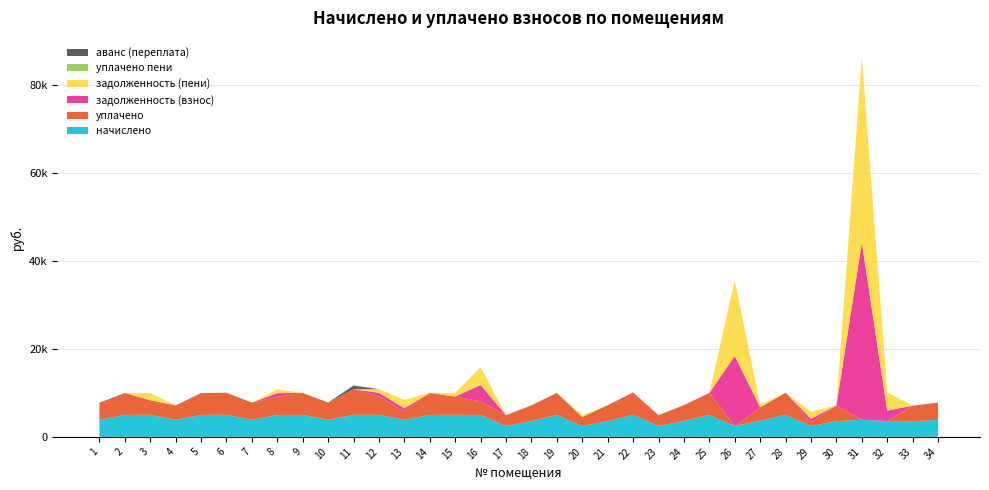

Reading left to right, list all the values displayed in this chart.

начислено: 1=3883.3	2=4992.9	3=5001.2	4=3875.0	5=4984.6	6=5017.7	7=3891.6	8=4968.0	9=4992.8	10=3899.9	11=5001.1	12=5009.4	13=3891.6	14=4992.8	15=5001.1	16=4976.3	17=2467.4	18=3585.2	19=5001.1	20=2459.2	21=3601.8	22=5050.8	23=2467.4	24=3610.1	25=4992.8	26=2484.0	27=3659.8	28=5026.0	29=2459.2	30=3568.7	31=3899.9	32=3601.8	33=3543.8	34=3891.6
уплачено: 1=3883.3	2=4992.9	3=3334.1	4=3275.0	5=4984.6	6=5017.7	7=3891.6	8=4140.0	9=4992.8	10=3899.9	11=5834.6	12=4174.6	13=1947.2	14=4992.8	15=4167.6	16=3101.2	17=2467.4	18=3585.2	19=5001.1	20=2049.3	21=3601.8	22=5050.8	23=2467.4	24=3610.1	25=4992.8	26=0.0	27=3049.8	28=5026.0	29=819.7	30=3568.7	31=0.0	32=0.0	33=3543.8	34=3891.6
задолженность (взнос): 1=0.0	2=0.0	3=0.0	4=0.0	5=0.0	6=0.0	7=0.0	8=828.0	9=0.0	10=0.0	11=0.0	12=832.8	13=648.6	14=0.0	15=0.0	16=3699.5	17=0.0	18=0.0	19=0.0	20=0.0	21=0.0	22=0.0	23=0.0	24=0.0	25=0.0	26=15906.0	27=0.0	28=0.0	29=819.7	30=0.0	31=40269.1	32=2357.7	33=0.0	34=0.0
задолженность (пени): 1=0.0	2=0.0	3=1667.1	4=0.0	5=0.0	6=0.0	7=0.0	8=828.0	9=0.0	10=0.0	11=0.0	12=834.8	13=1944.4	14=0.0	15=833.5	16=4086.4	17=0.0	18=0.0	19=0.0	20=409.9	21=0.0	22=0.0	23=0.0	24=0.0	25=0.0	26=17148.0	27=610.0	28=0.0	29=1639.4	30=0.0	31=42219.1	32=4158.6	33=0.0	34=0.0
уплачено пени: 1=0.0	2=0.0	3=0.0	4=0.0	5=0.0	6=0.0	7=0.0	8=5.3	9=0.0	10=0.0	11=0.0	12=0.0	13=0.0	14=0.0	15=0.0	16=0.0	17=0.0	18=0.0	19=0.0	20=0.0	21=0.0	22=0.0	23=0.0	24=0.0	25=0.0	26=0.0	27=0.0	28=0.0	29=0.0	30=0.0	31=0.0	32=0.0	33=0.0	34=0.0
аванс (переплата): 1=0.0	2=0.0	3=0.0	4=0.0	5=0.0	6=0.0	7=0.0	8=0.0	9=0.0	10=0.0	11=833.5	12=0.0	13=0.0	14=0.0	15=0.0	16=0.0	17=0.0	18=0.0	19=0.0	20=0.0	21=0.0	22=0.0	23=0.0	24=0.0	25=0.0	26=0.0	27=0.0	28=0.0	29=0.0	30=0.0	31=0.0	32=0.0	33=0.0	34=0.0